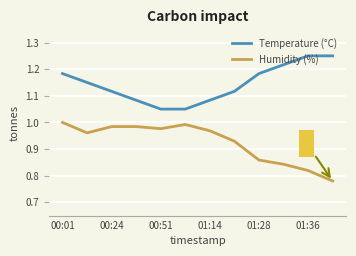

List the series in order of their overall mean, highest first.

Temperature (°C), Humidity (%)